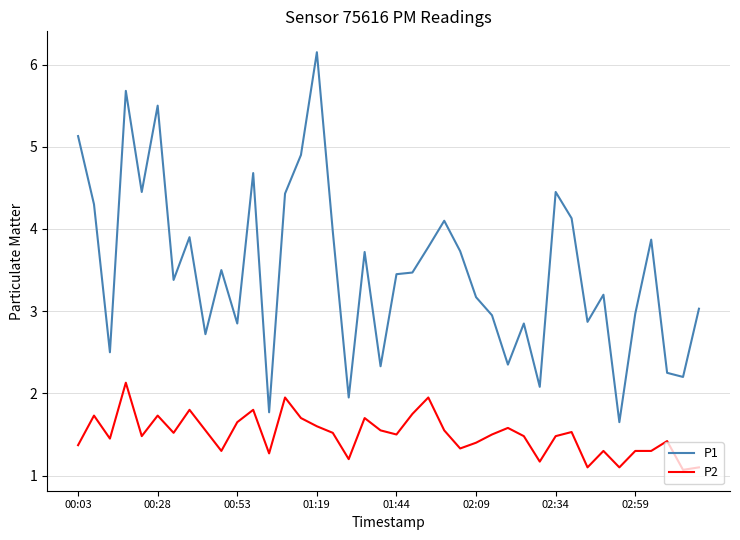

True or false: P2 and P1 cross at least once.

False